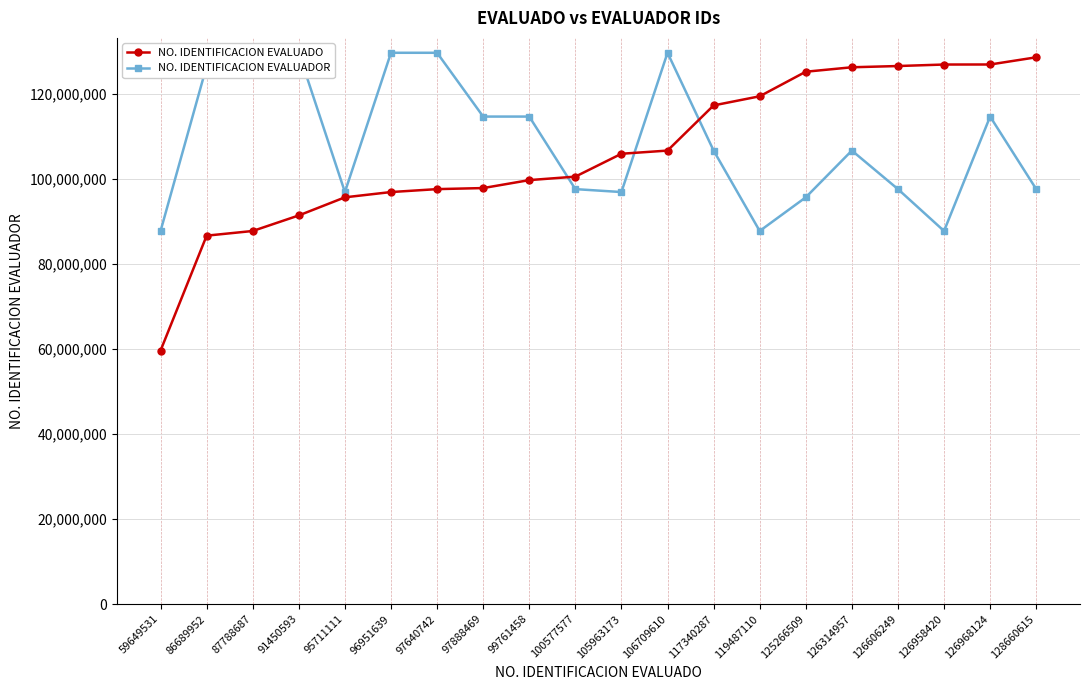

Rank the series by their maximum value, from lowest to highest.

NO. IDENTIFICACION EVALUADO, NO. IDENTIFICACION EVALUADOR